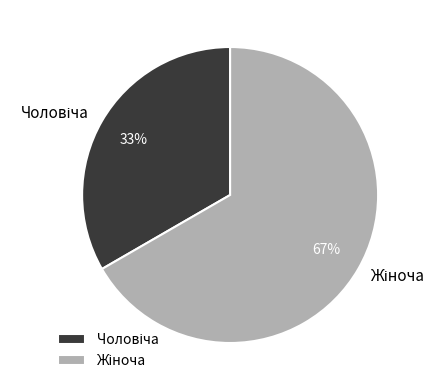

To the nearest percent, what is the average slice percentage?

50%